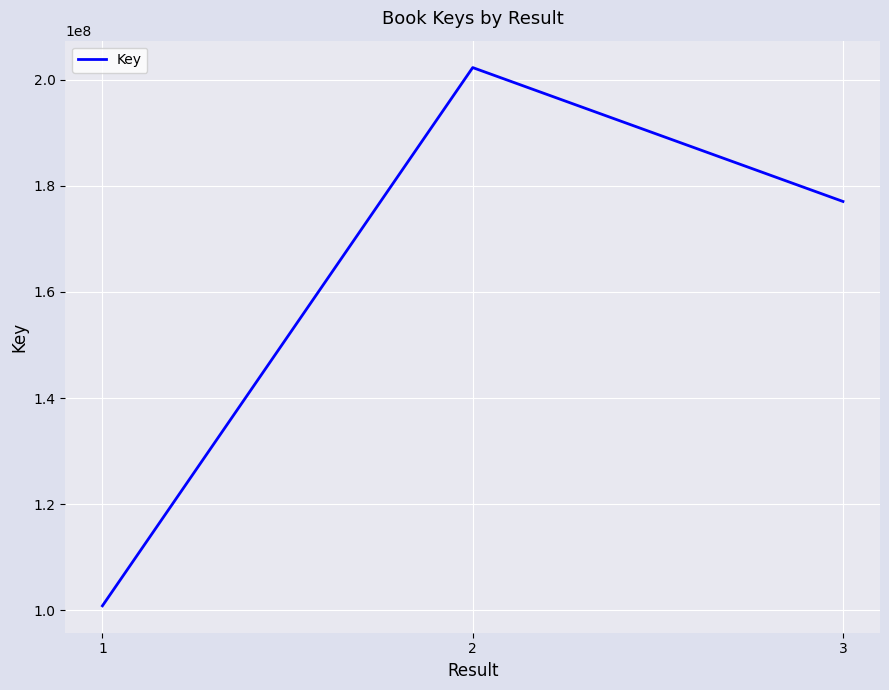

How many lines are shown in the chart?

1